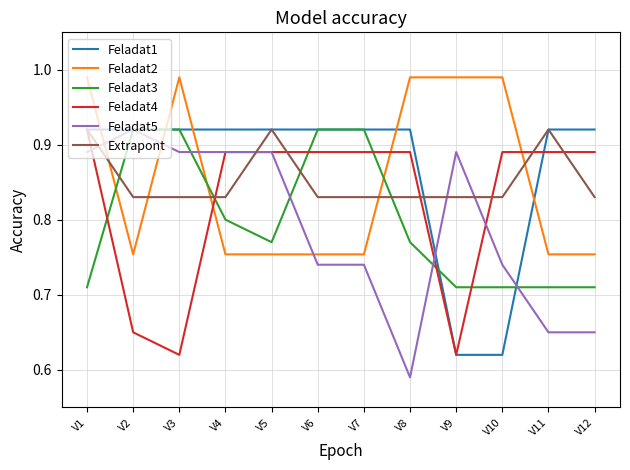

Is the value of Feladat1 at V9 greater than the value of Feladat3 at V6?

No